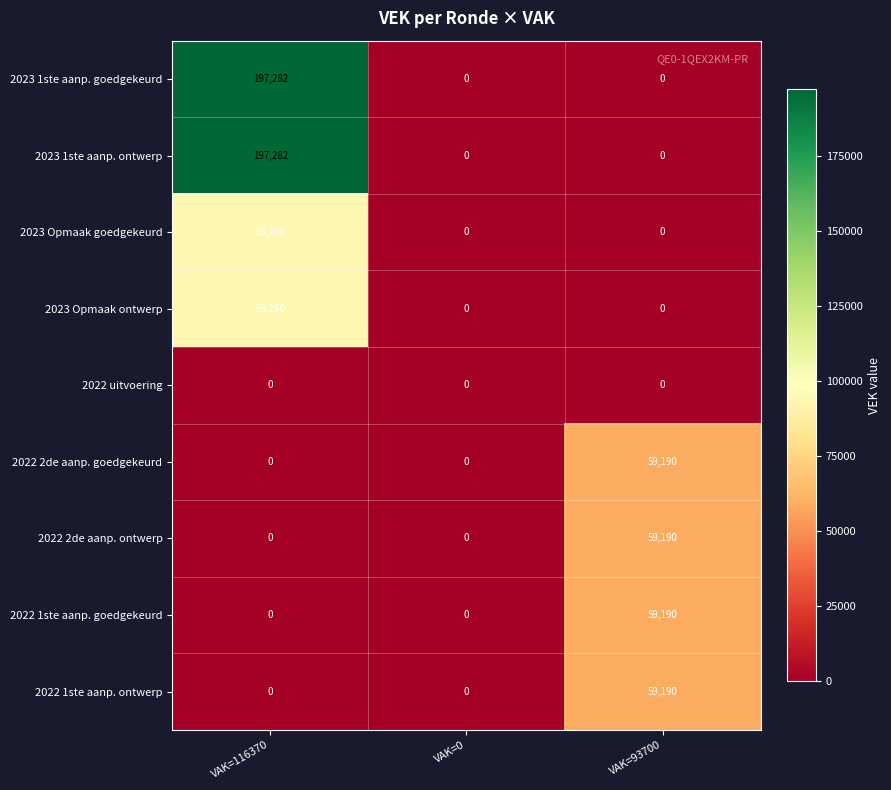

What is the difference between the maximum and minimum values in the 2022 1ste aanp. ontwerp series?

59190